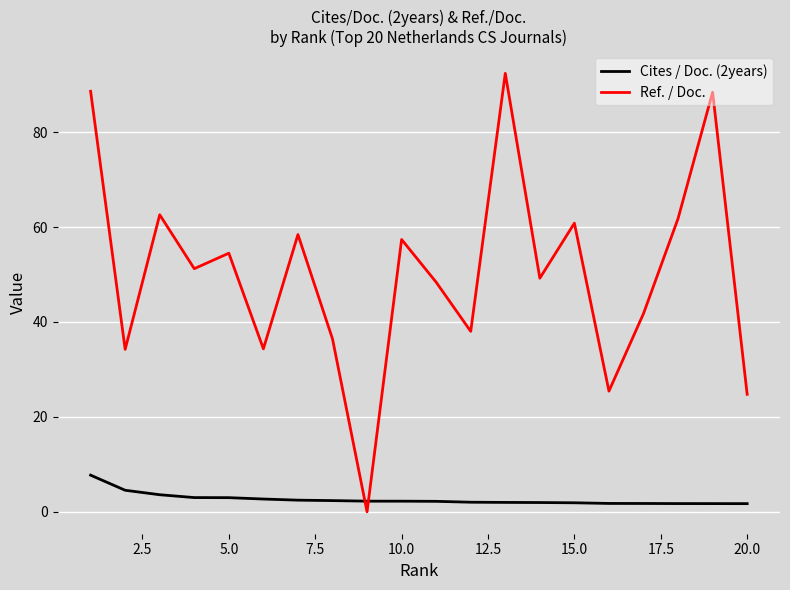

Which series has the widest spread of values?

Ref. / Doc.